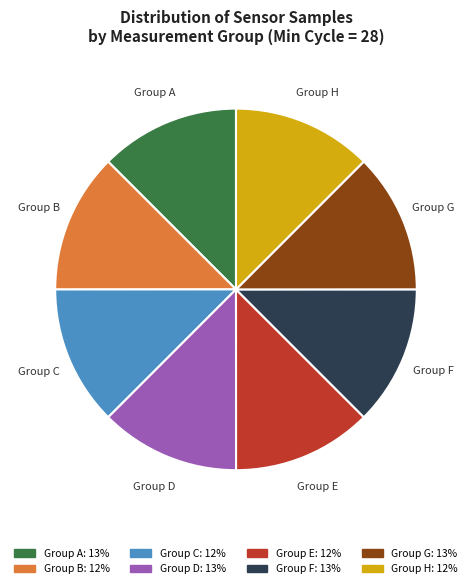

Combined, do Group G and Group D account for over 50%?

No